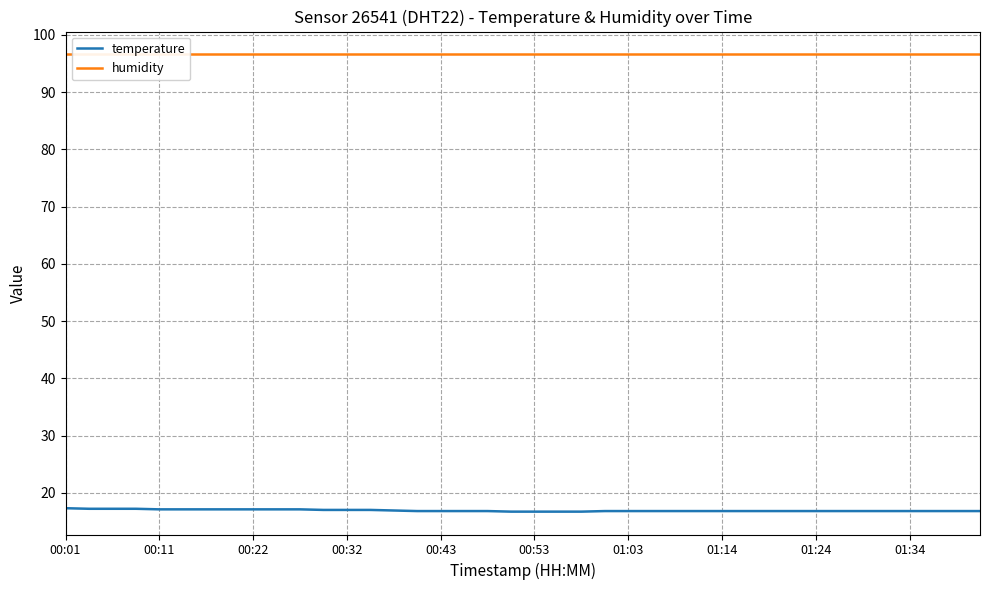

How many distinct data groups are displayed?

2